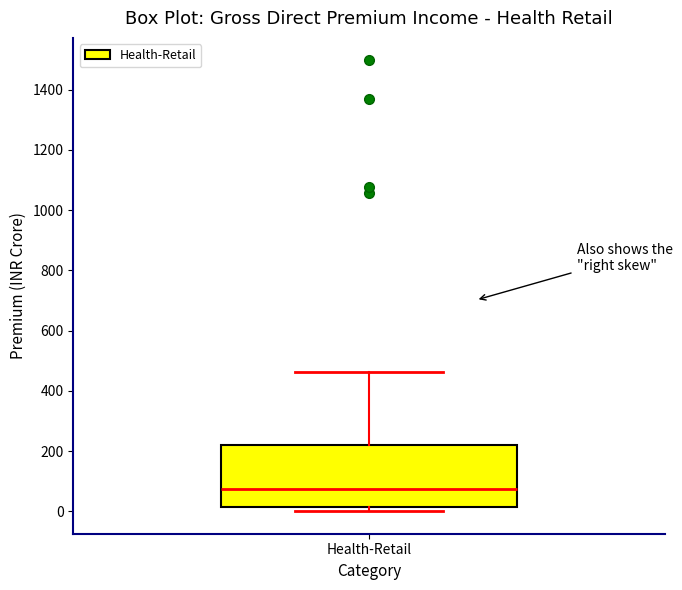

Read this box plot against the y-axis: the position of the median line, the range covered by the box, and the ends of both whiskers. The values are not printed on the chart, so give them approximately, as read against the axis.

median 80, box 20 to 220, whiskers 0 to 460